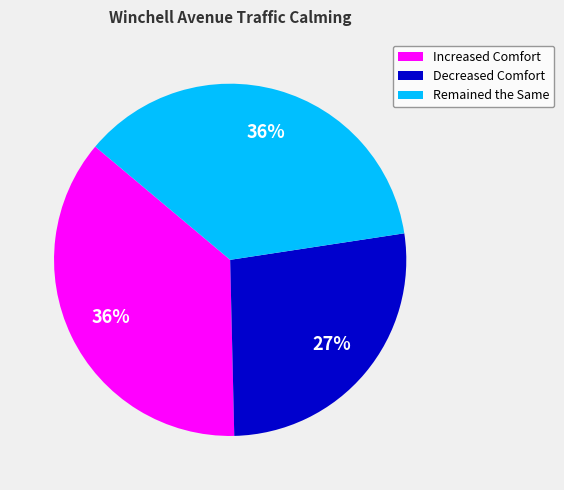

Count the number of slices in the pie.

3